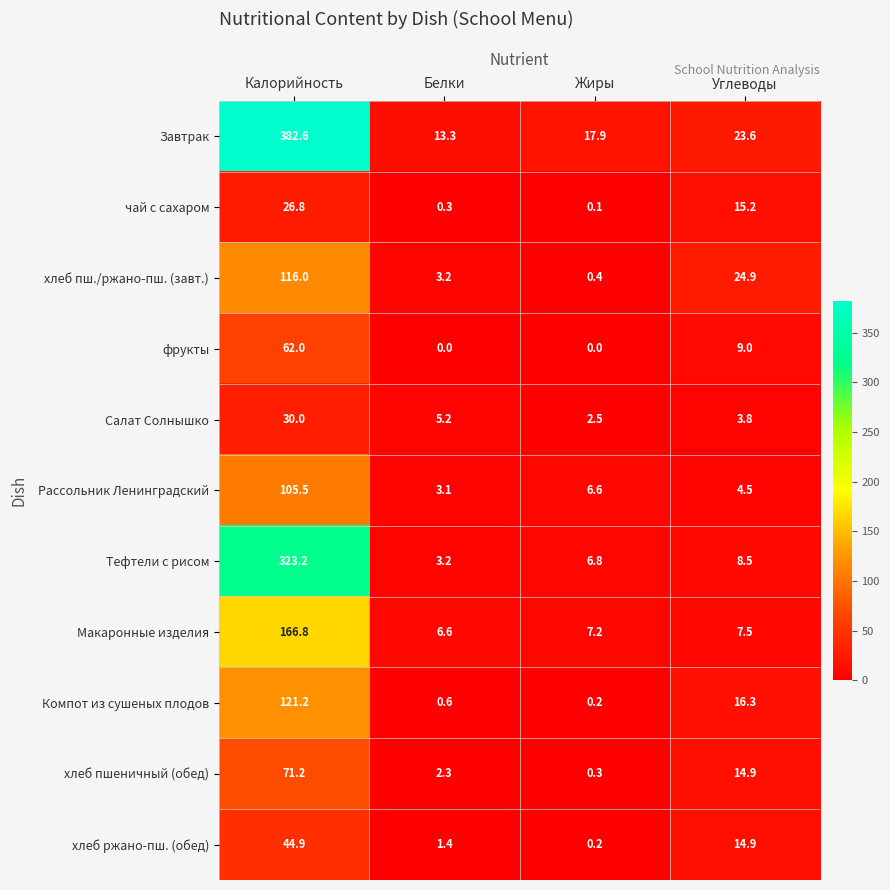

What is the total value across all series at Углеводы?

143.1